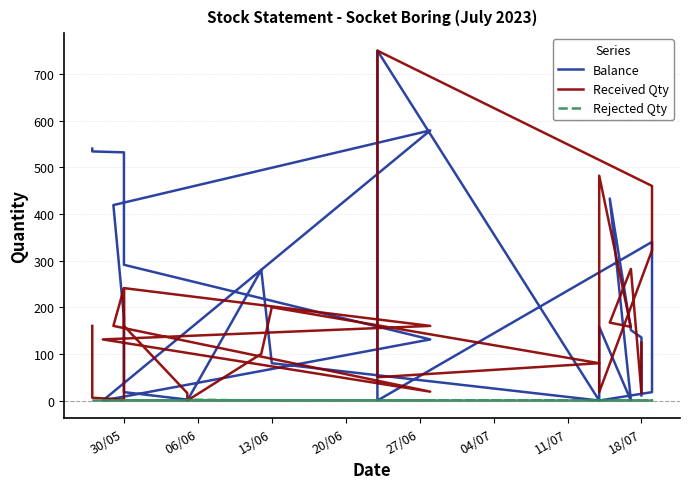

At 30/05, list the series in order from smallest to largest.

Rejected Qty, Received Qty, Balance